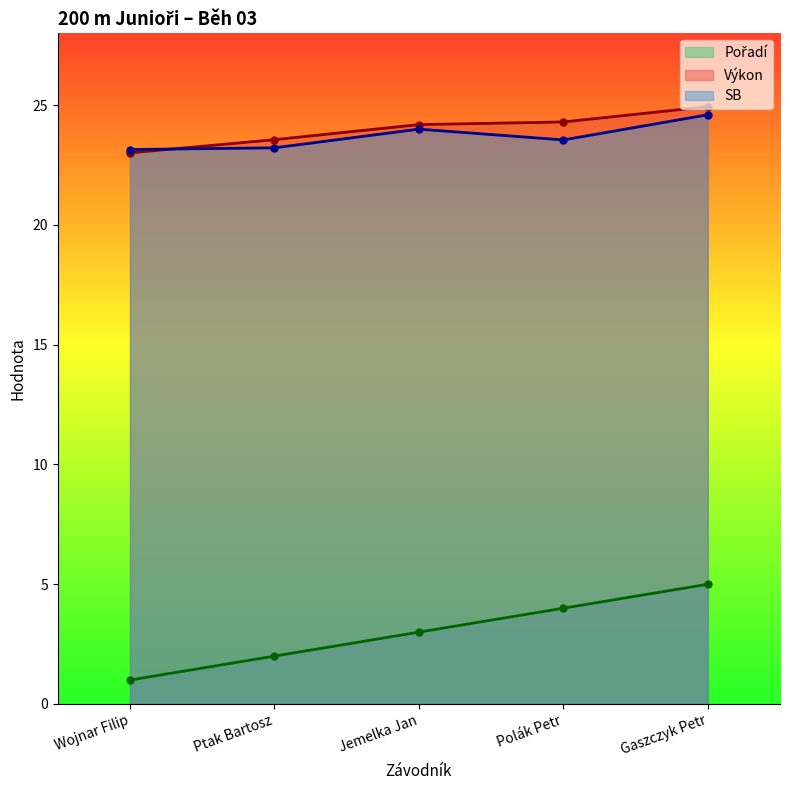

What is the sum of all SB values?

118.5